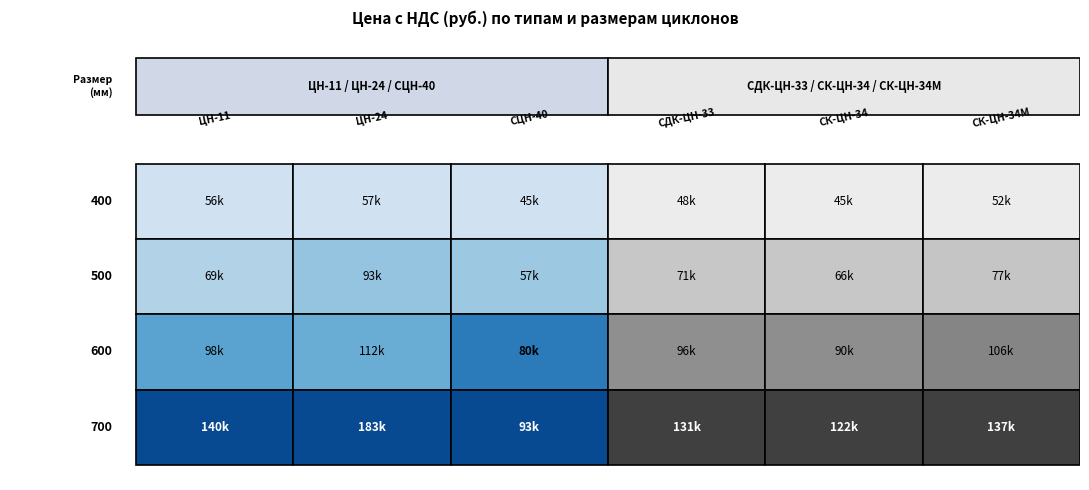

Reading right to left, transcribe all the data shown in this chart.

ЦН-11: 3=139549.1	2=98089.9	1=69493.0	0=55977.3
ЦН-24: 3=182988.3	2=112426.4	1=93182.2	0=57394.9
СЦН-40: 3=92858.1	2=80029.2	1=56996.4	0=44584.8
СДК-ЦН-33: 3=130993.2	2=96109.9	1=71387.8	0=48252.7
СК-ЦН-34: 3=122462.8	2=90089.3	1=66480.5	0=44707.7
СК-ЦН-34М: 3=136689.1	2=105507.0	1=77098.4	0=52100.4